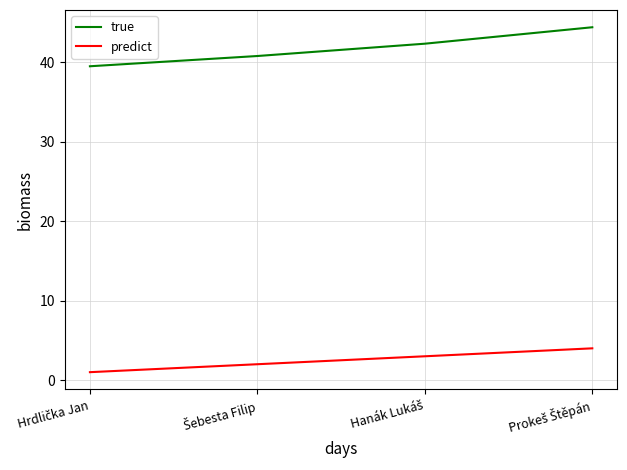

What are all the series names shown in the legend?

true, predict